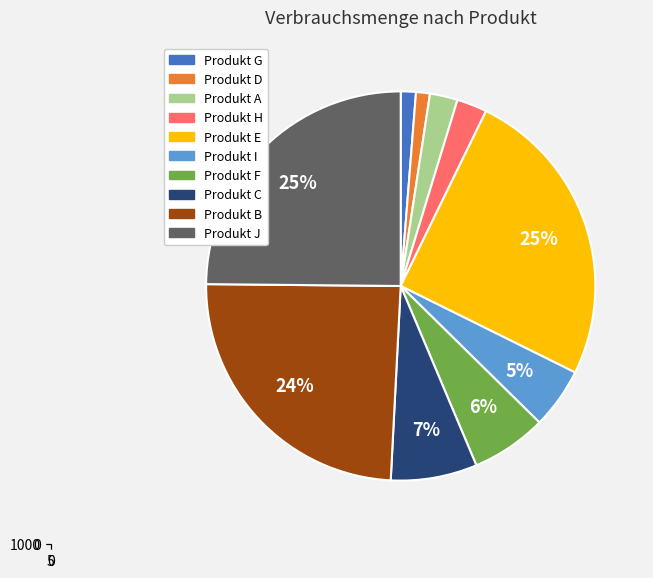

Count the number of slices in the pie.

10